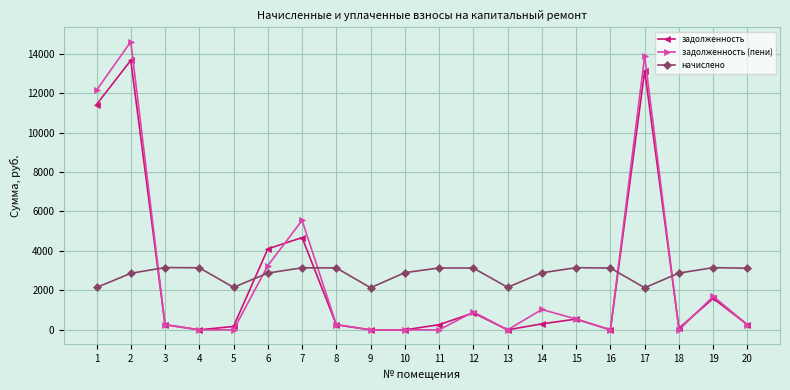

What is the sum of the задолженность (пени) values at 4 and 2?

14602.0